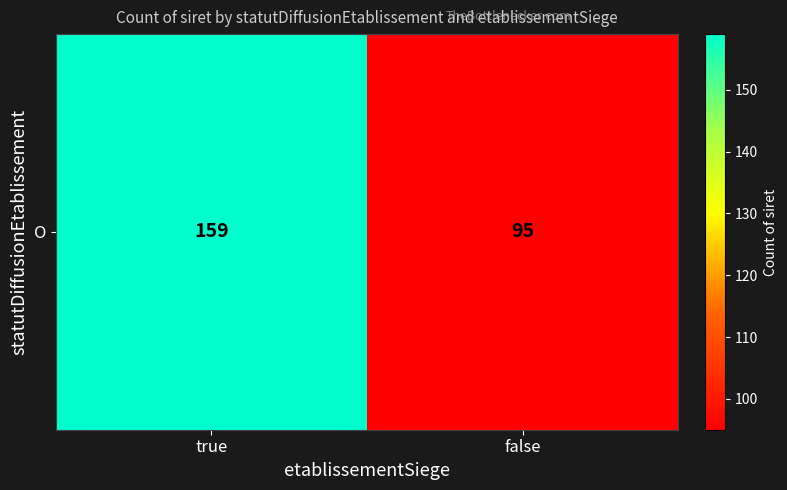

Count the number of data series in this chart.

1